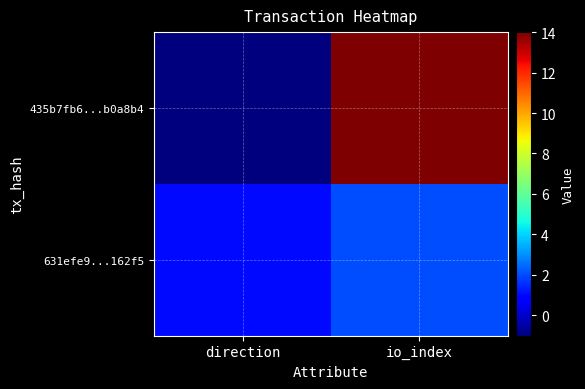

Count the number of data series in this chart.

2